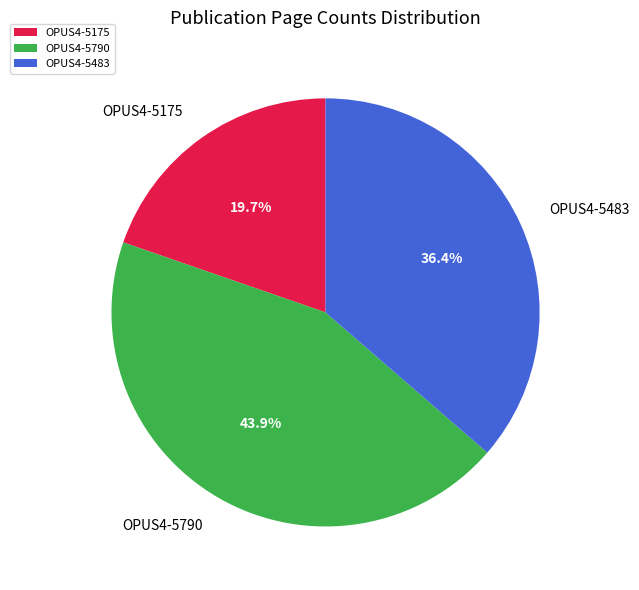

Combined, what portion of the pie is OPUS4-5483 and OPUS4-5175?

56.1%